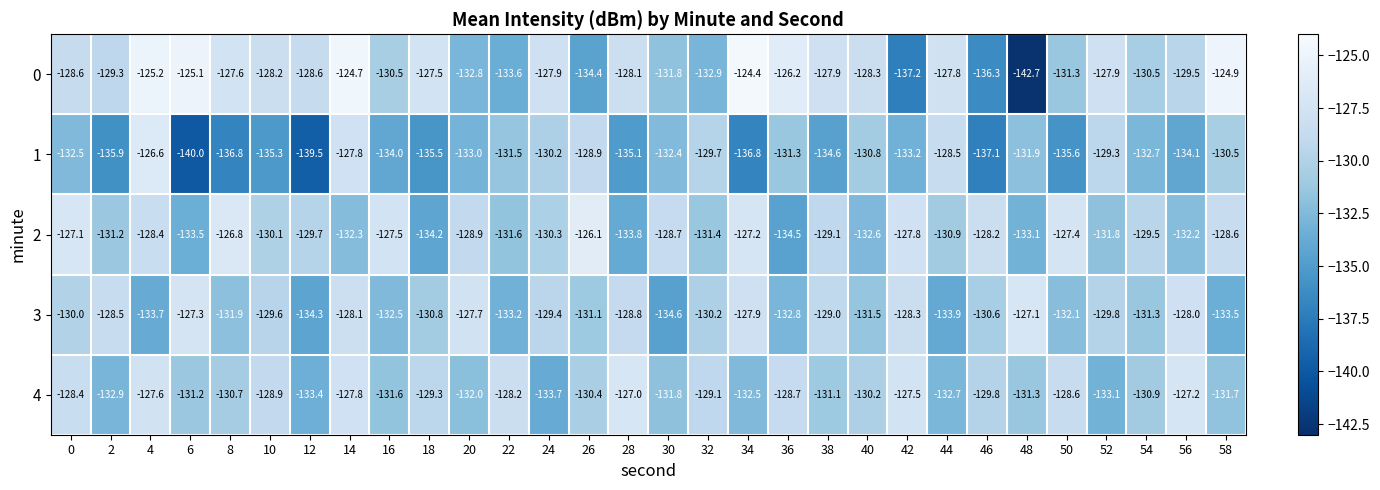

How many series are shown in this chart?

5